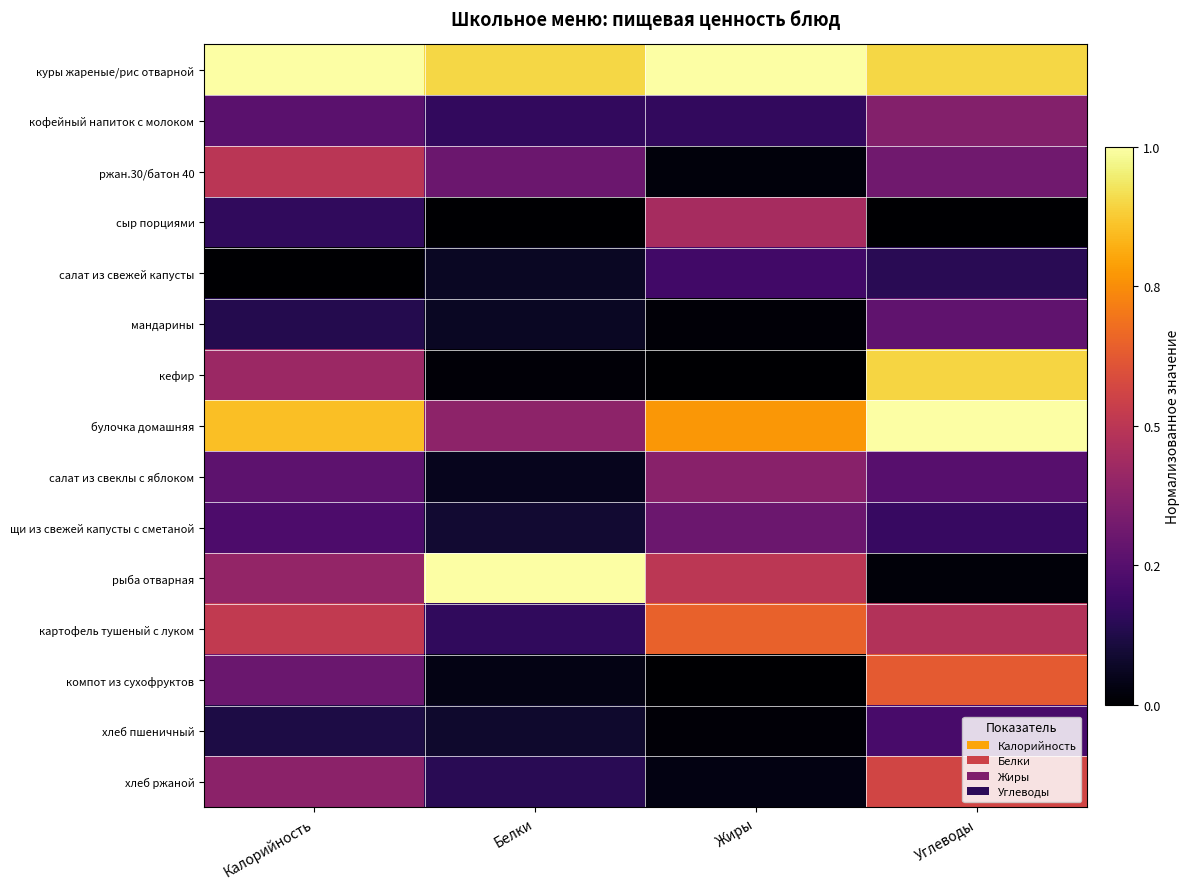

At which category does the chart reach its peak across all series?

Калорийность